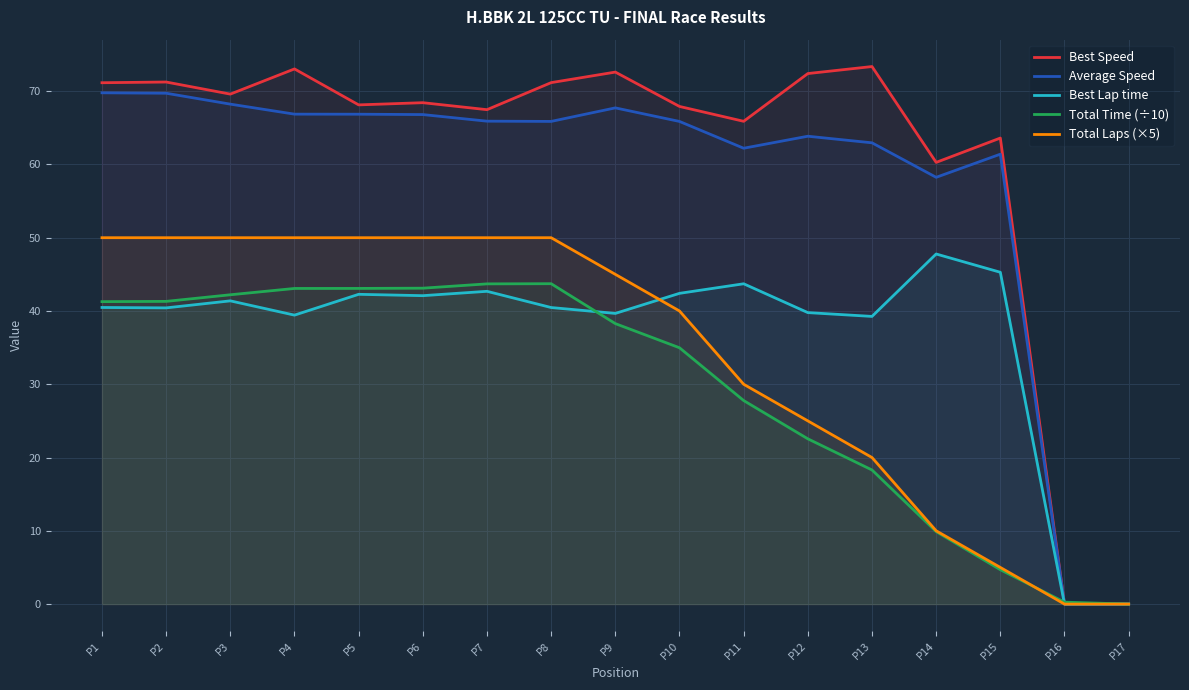

Reading left to right, extract all data points from this chart.

Best Speed: 71.2	71.2	69.6	73.0	68.1	68.4	67.5	71.2	72.6	67.9	65.9	72.4	73.4	60.3	63.6	0.0	0.0
Average Speed: 69.8	69.7	68.2	66.9	66.9	66.8	65.9	65.9	67.7	65.9	62.2	63.8	63.0	58.2	61.4	0.0	0.0
Best Lap time: 40.5	40.4	41.4	39.4	42.3	42.1	42.7	40.5	39.7	42.4	43.7	39.8	39.3	47.8	45.3	0.0	0.0
Total Time (÷10): 41.3	41.3	42.2	43.1	43.1	43.1	43.7	43.7	38.3	35.0	27.8	22.6	18.3	9.9	4.7	0.3	0.0
Total Laps (×5): 50.0	50.0	50.0	50.0	50.0	50.0	50.0	50.0	45.0	40.0	30.0	25.0	20.0	10.0	5.0	0.0	0.0